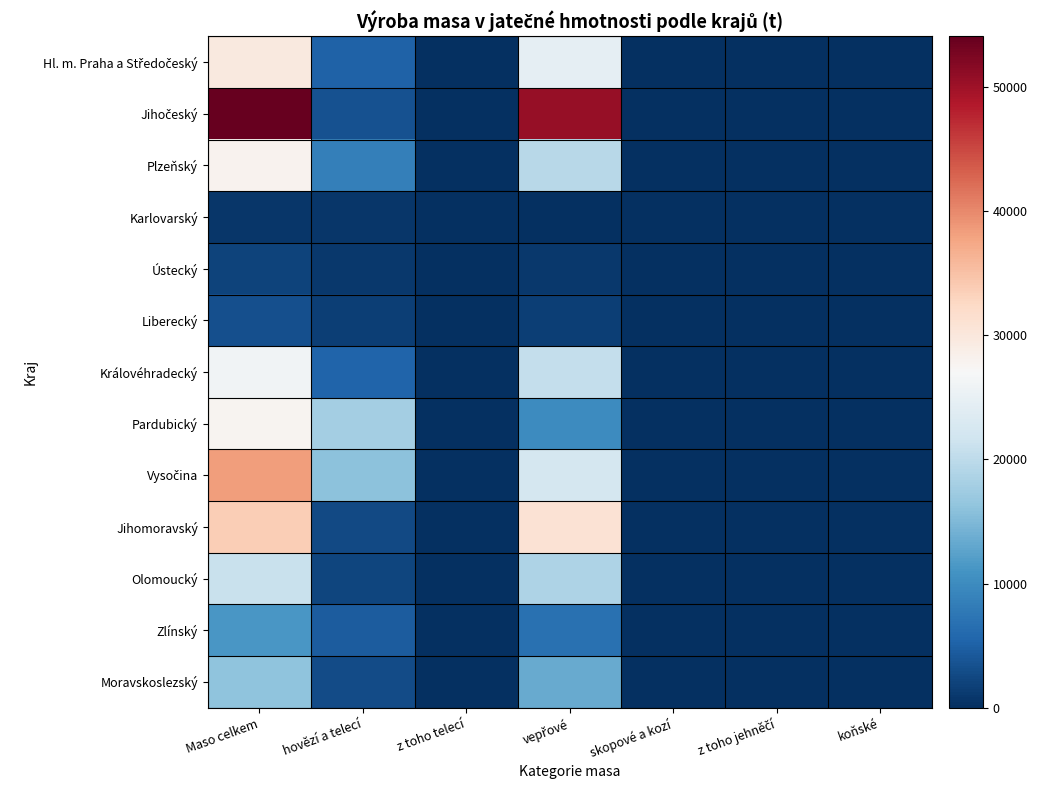

What is the total value across all series at vepřové?

220335